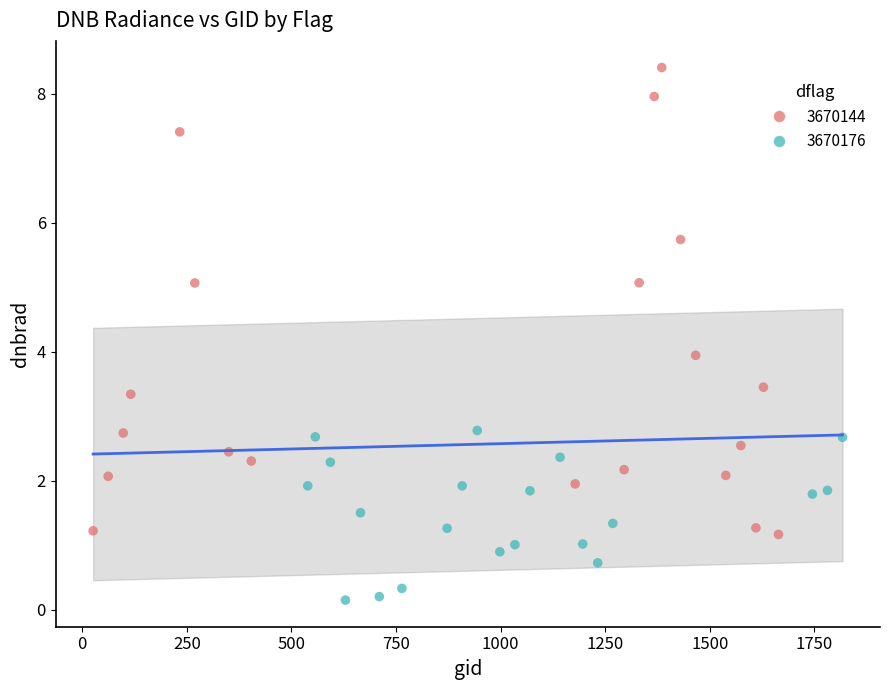

Which series has the widest spread of Y values?

3670144